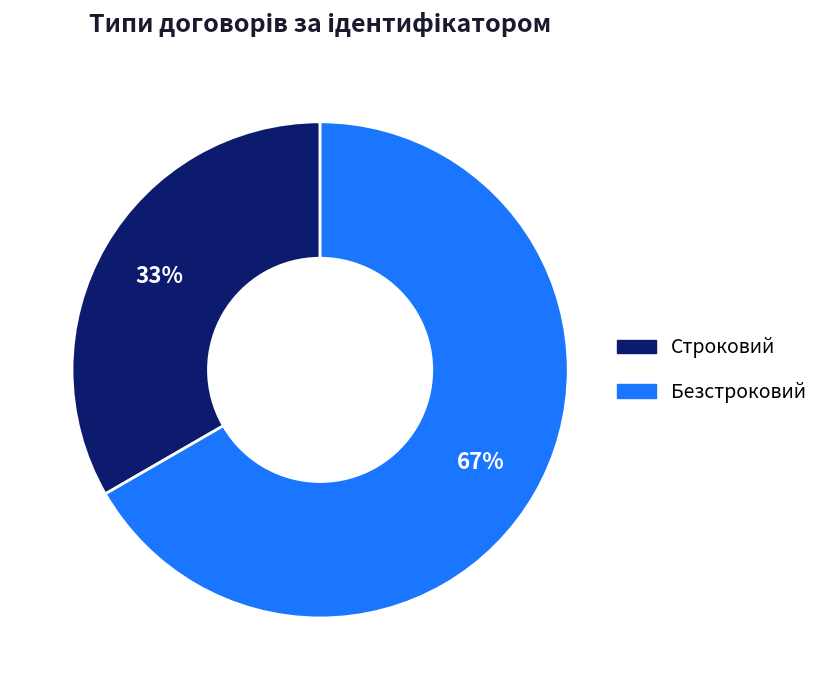

True or false: Строковий accounts for 33% of the total.

True